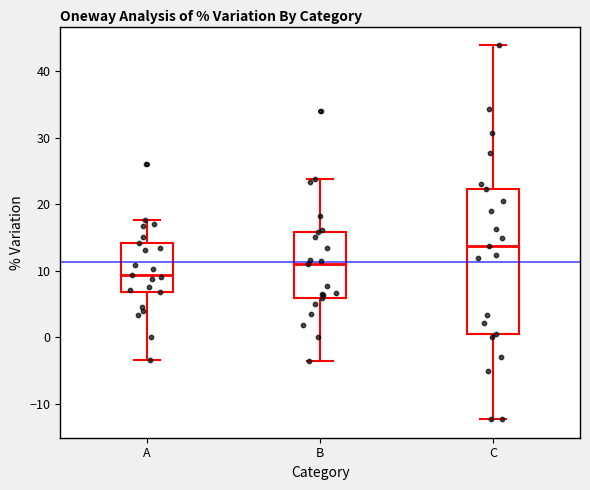

Reading left to right, read every box against the y-axis: the position of its median line, the range the box covers, and the ends of its whiskers. The values are not printed on the chart, so give them approximately, as read against the axis.

A: median 9, box 7 to 14, whiskers -3 to 18
B: median 11, box 6 to 16, whiskers -4 to 24
C: median 14, box 1 to 22, whiskers -12 to 44